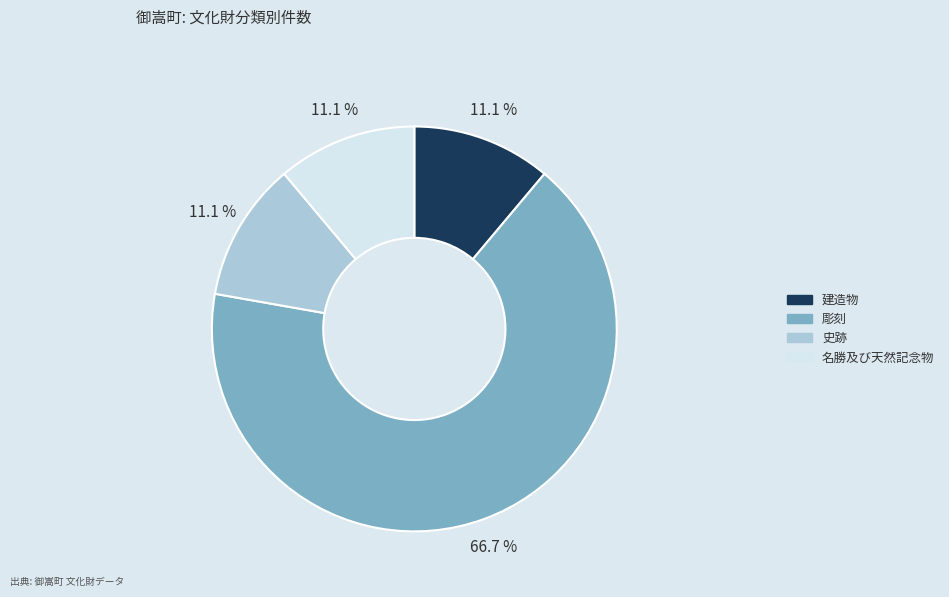

What is the ratio of the value at 史跡 to the value at 名勝及び天然記念物?

1.0